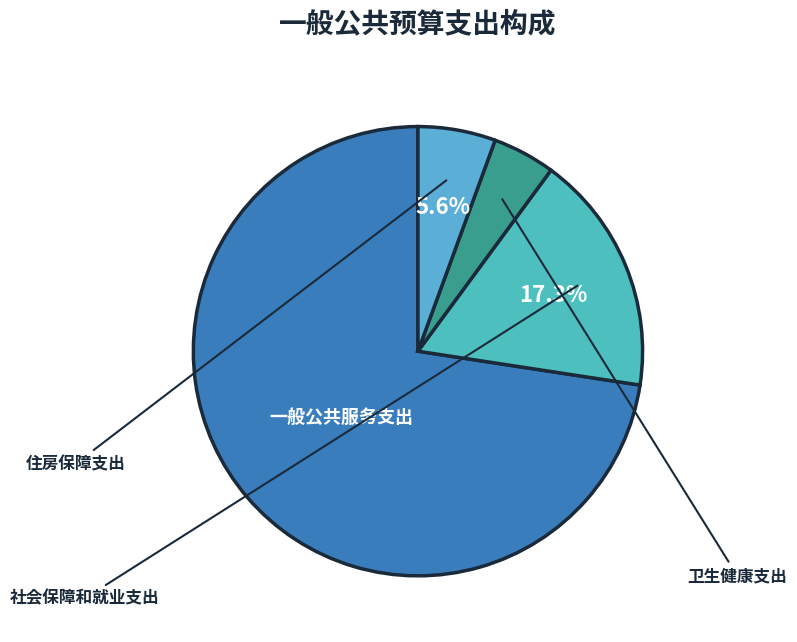

Which category has the smallest portion of the pie?

卫生健康支出